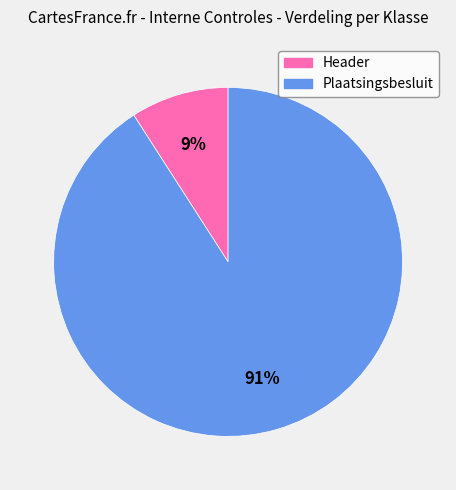

Count the number of slices in the pie.

2